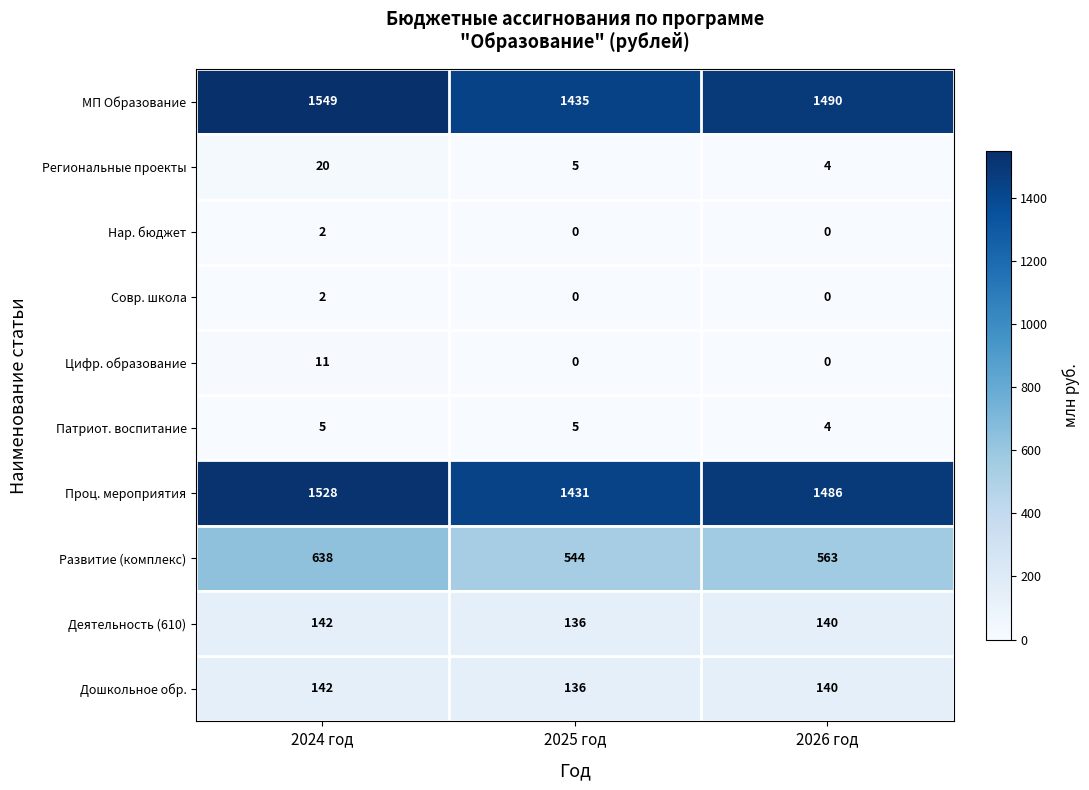

Which series changed the most between 2024 год and 2026 год?

Развитие (комплекс)